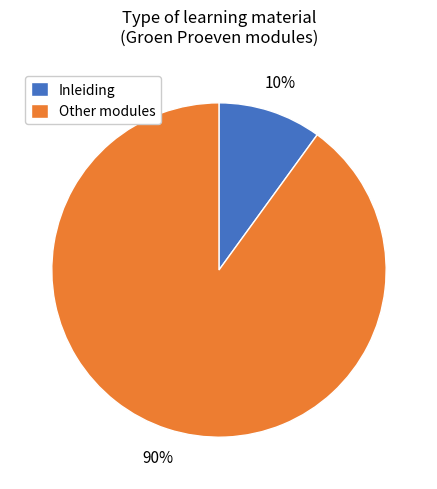

To the nearest percent, what is the difference between the Other modules and Inleiding slice percentages?

80%